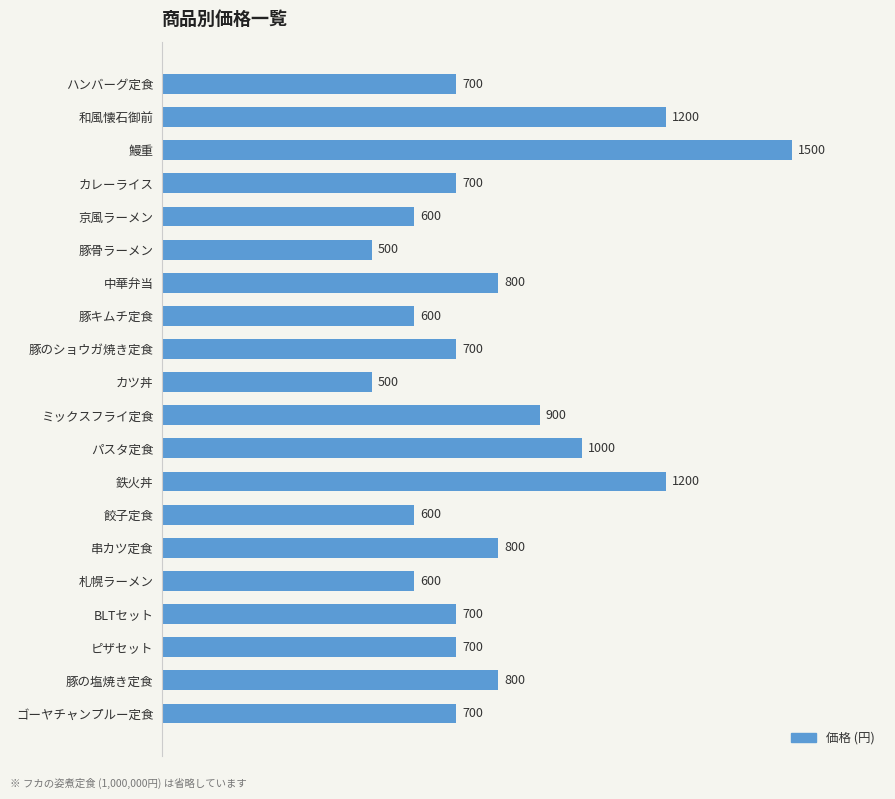

What is the change in value from ミックスフライ定食 to パスタ定食?

+100